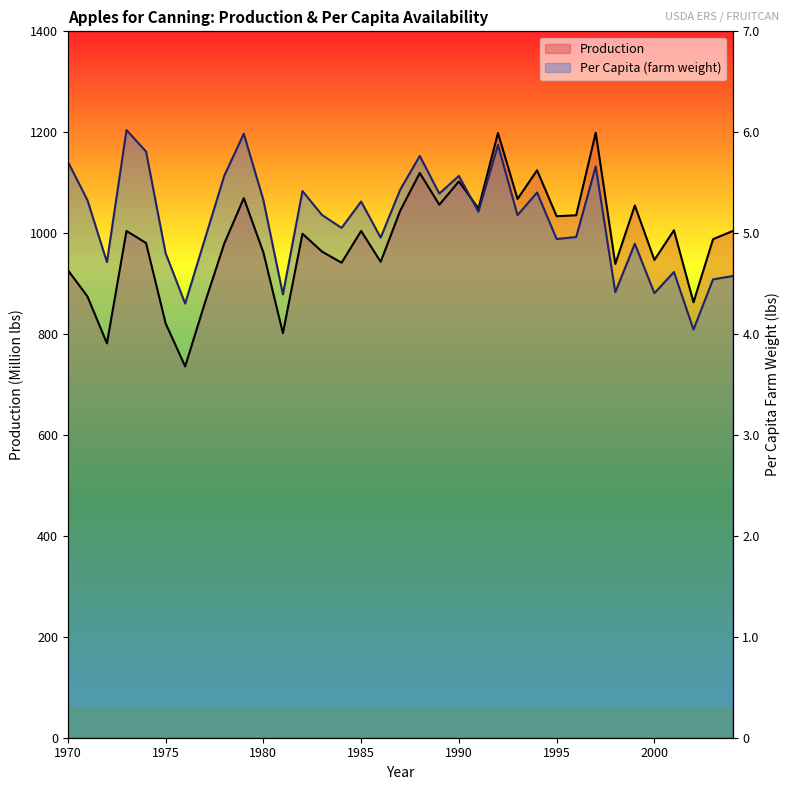

What is the difference between the second highest and minimum values in the Production series?

462.6